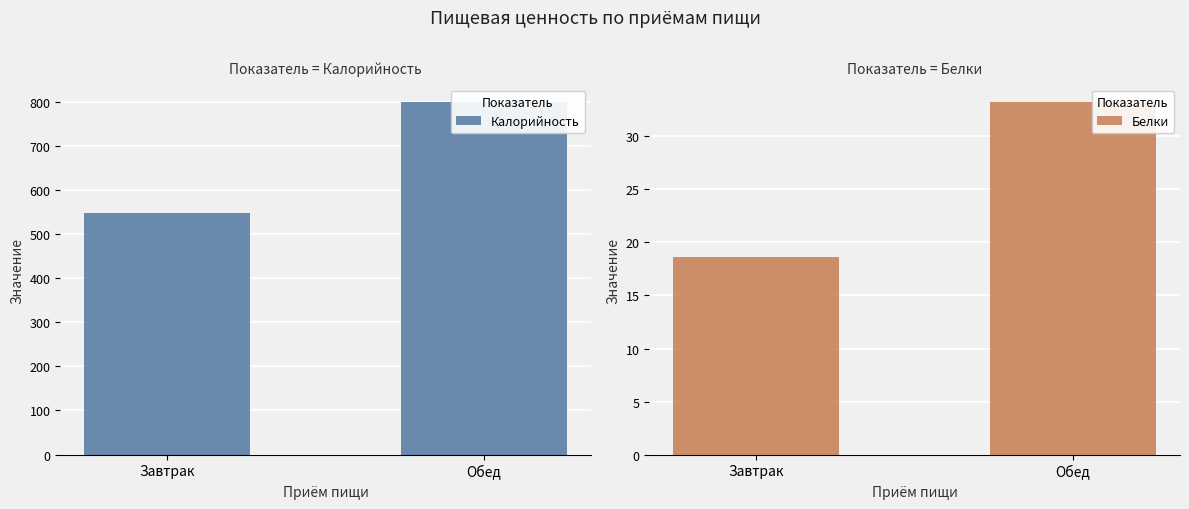

List the series in order of their overall mean, highest first.

Калорийность, Белки